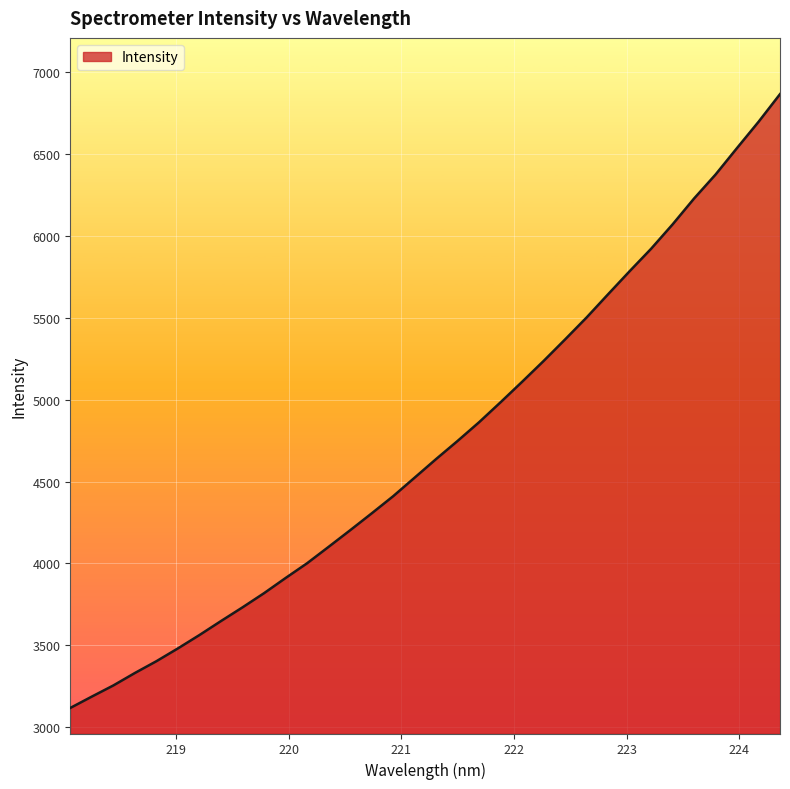

How many series are shown in this chart?

1